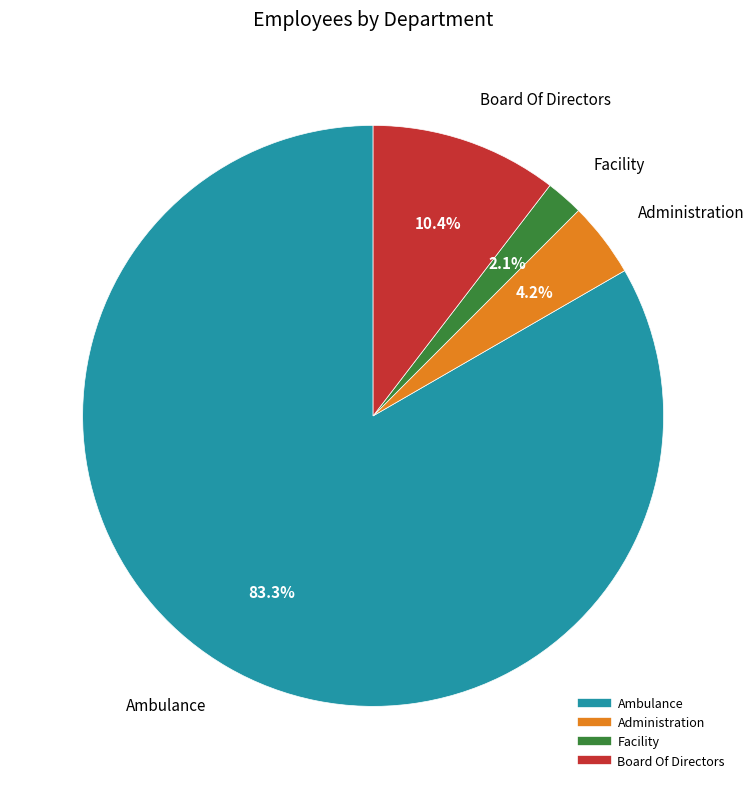

To the nearest percent, what is the average slice percentage?

25%